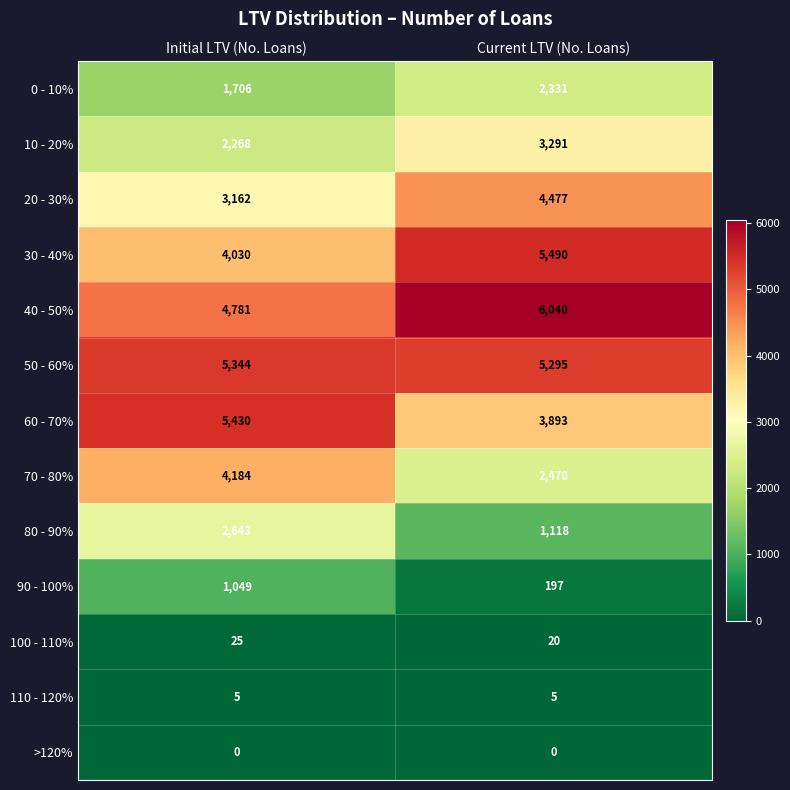

Rank the series at Current LTV (No. Loans) from highest to lowest value.

40 - 50%, 30 - 40%, 50 - 60%, 20 - 30%, 60 - 70%, 10 - 20%, 70 - 80%, 0 - 10%, 80 - 90%, 90 - 100%, 100 - 110%, 110 - 120%, >120%